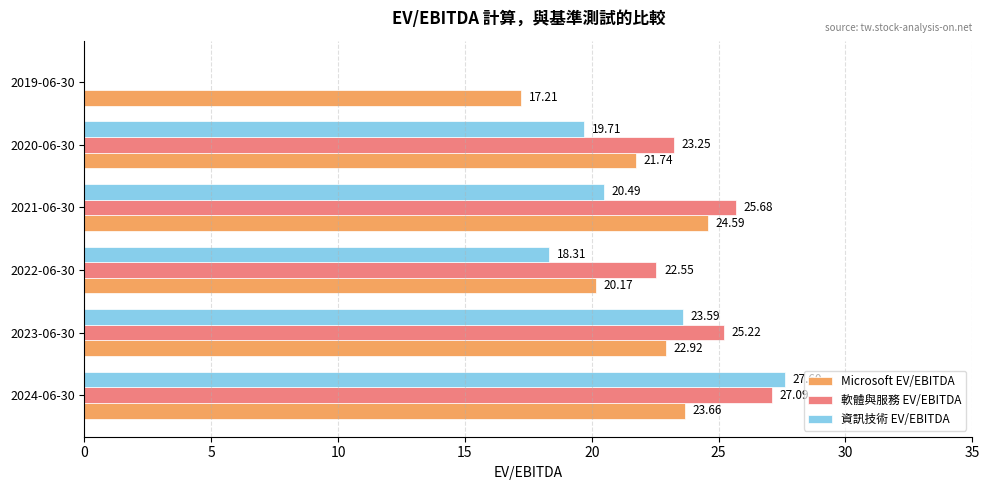

What is the sum of all Microsoft EV/EBITDA values?

130.3